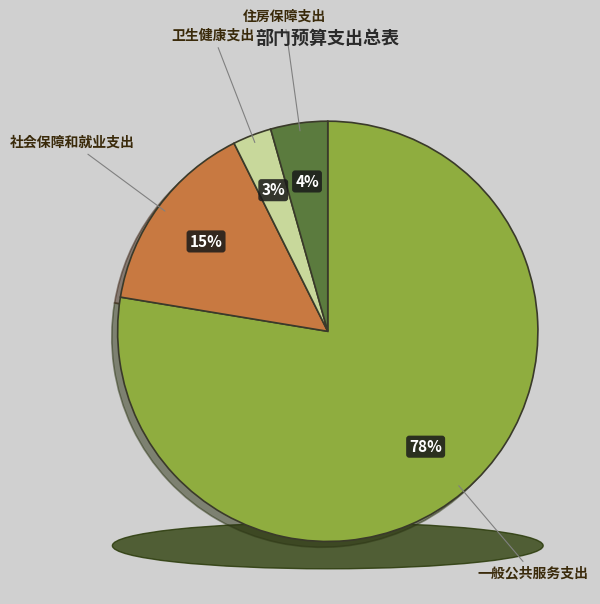

Do 社会保障和就业支出 and 住房保障支出 together represent more than half of the pie?

No